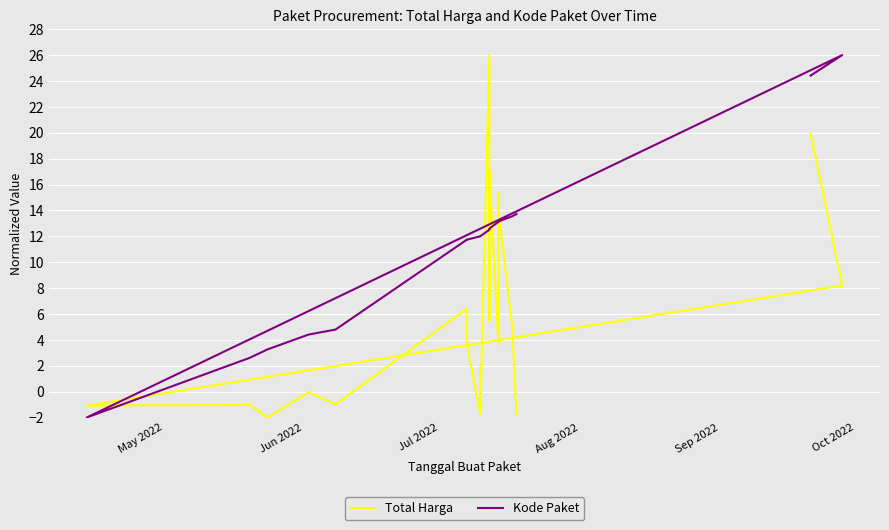

Reading left to right, transcribe all the data shown in this chart.

Total Harga: 19.9	8.2	-1.1	-1.0	-2.0	-0.0	-1.0	6.4	3.7	-1.7	1.9	-1.5	26.0	5.5	17.1	3.7	15.4	14.1	5.2	-1.7
Kode Paket: 24.4	26.0	-2.0	2.6	3.3	4.4	4.8	11.7	11.7	12.0	12.0	12.0	12.5	12.5	12.6	13.1	13.1	13.1	13.5	13.7